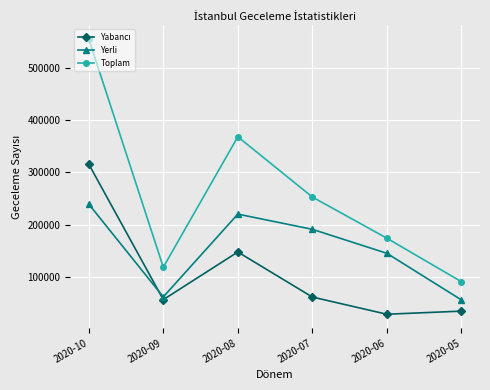

List the labels in order of Toplam value, smallest first.

2020-05, 2020-09, 2020-06, 2020-07, 2020-08, 2020-10